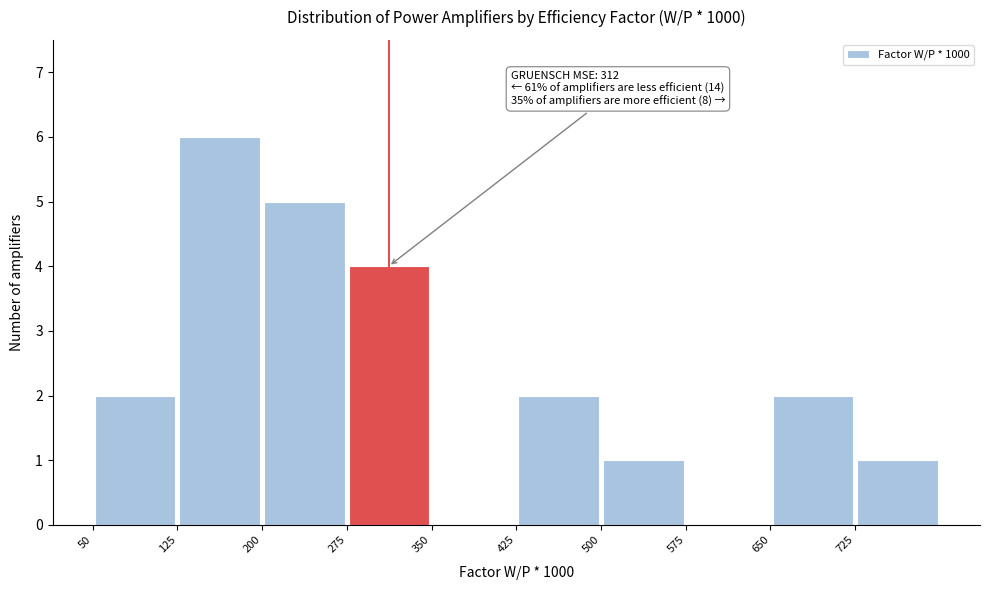

Over which range of the x-axis is the bar tallest?

125 to 200